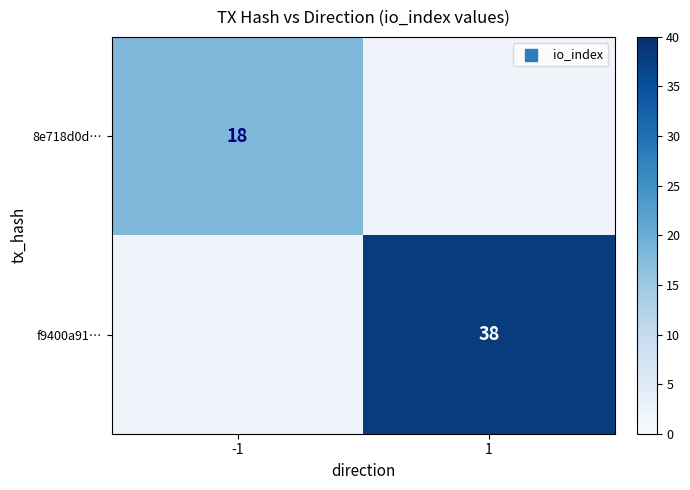

Which has a higher value, -1 or 1?

1